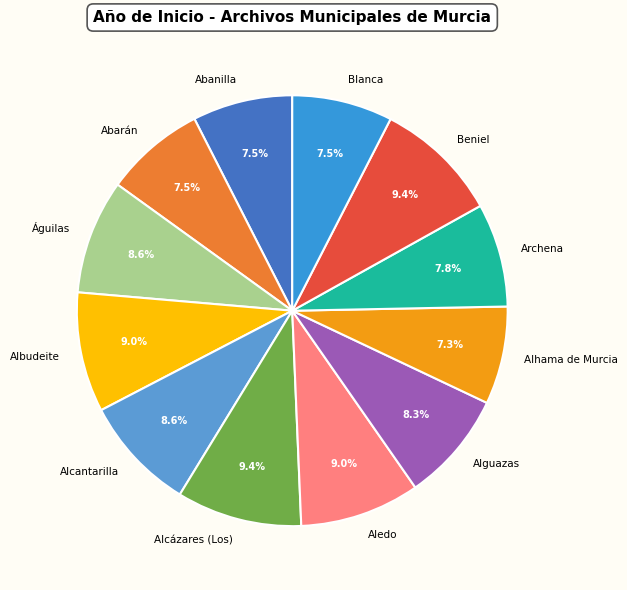

Approximately how many times larger is the value at Alcantarilla compared to Alhama de Murcia?

1.2